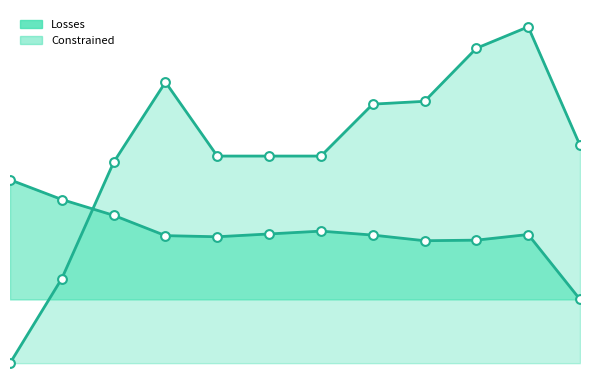

Which series contains the lowest Y value?

Constrained